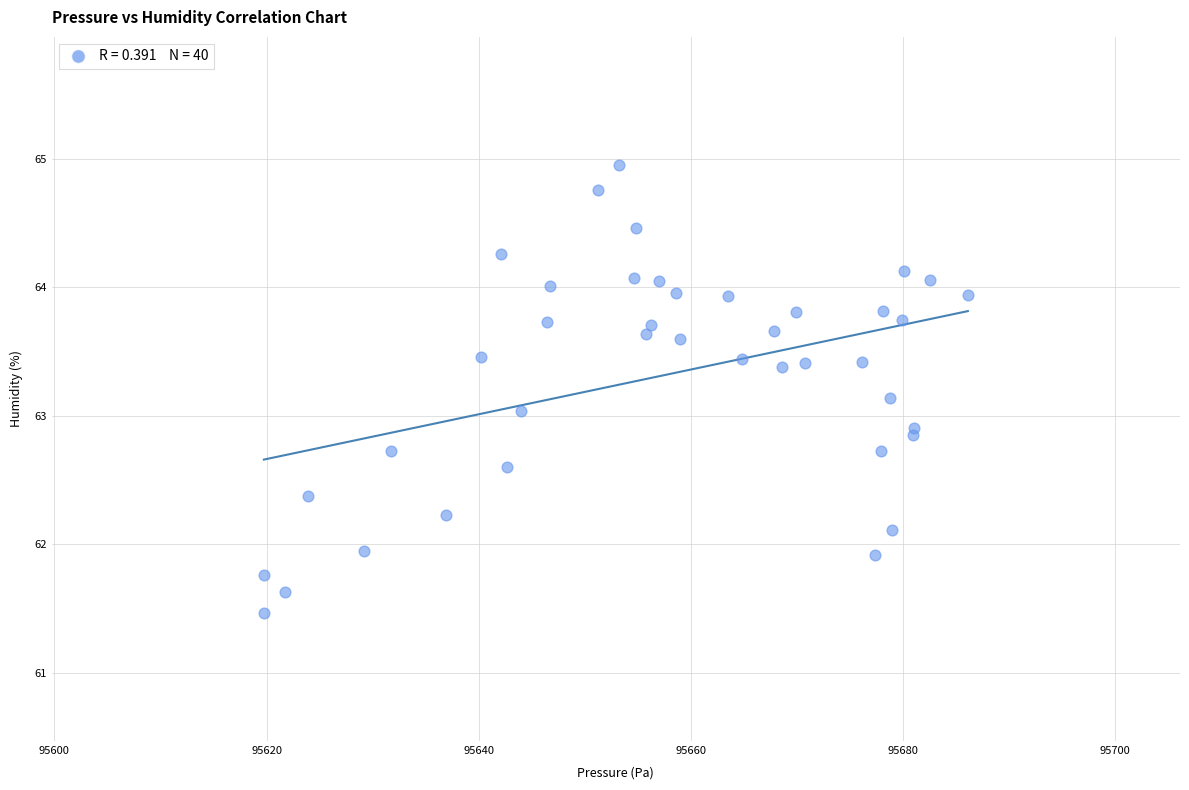

What is the range of X values (max minus min)?

66.4